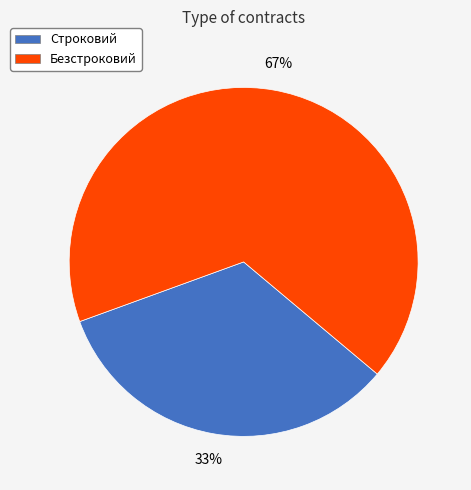

To the nearest percent, what portion does Безстроковий represent?

67%